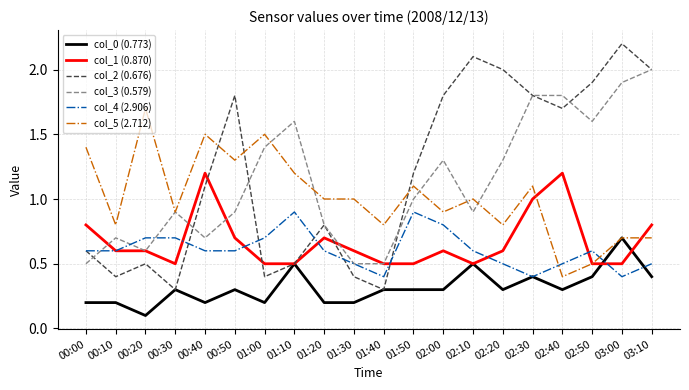

The col_3 (0.579) series shows 1.9 at 03:00. True or false?

True